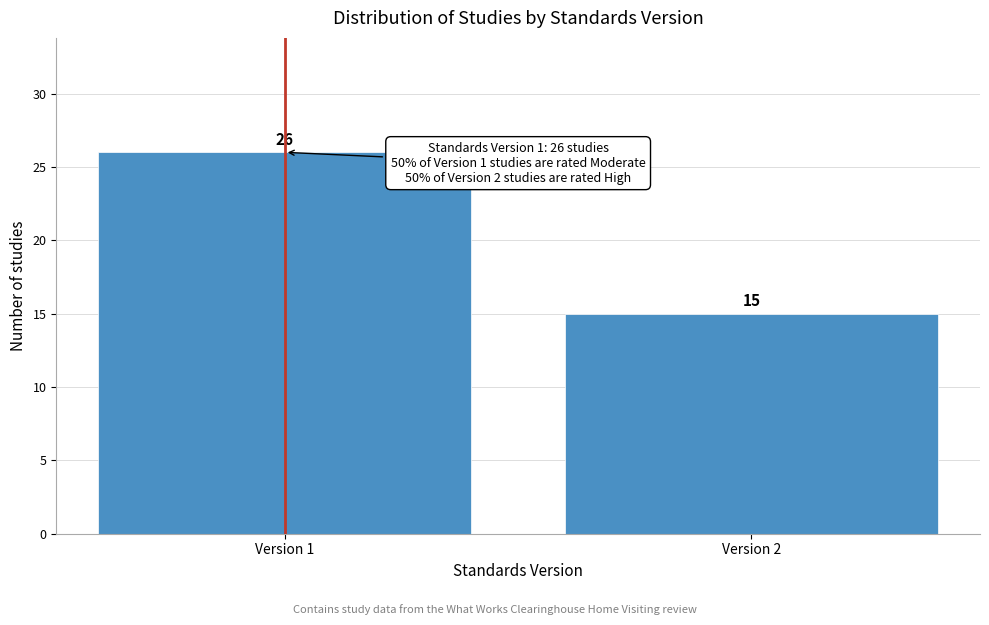

Reading left to right, transcribe all the data shown in this chart.

Version 1=26	Version 2=15